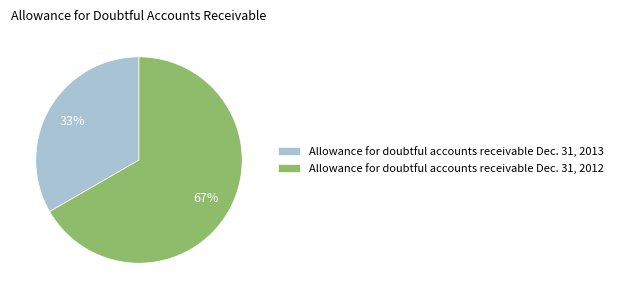

What is the ratio of the value at Allowance for doubtful accounts receivable Dec. 31, 2012 to the value at Allowance for doubtful accounts receivable Dec. 31, 2013?

2.0